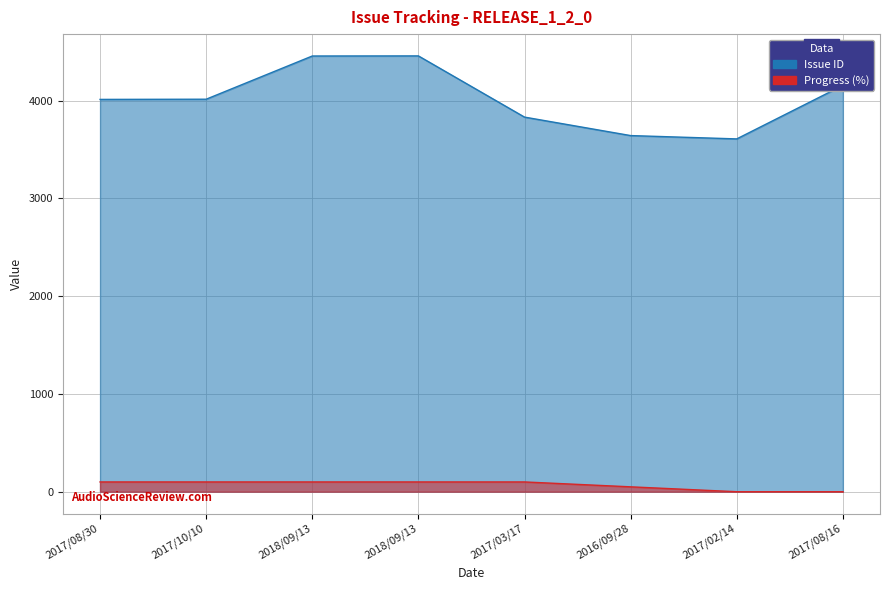

Reading right to left, transcribe all the data shown in this chart.

Issue ID: 2017/08/16=4156	2017/02/14=3609	2016/09/28=3643	2017/03/17=3832	2018/09/13=4458	2018/09/13=4457	2017/10/10=4015	2017/08/30=4013
Progress: 2017/08/16=0	2017/02/14=0	2016/09/28=50	2017/03/17=100	2018/09/13=100	2018/09/13=100	2017/10/10=100	2017/08/30=100